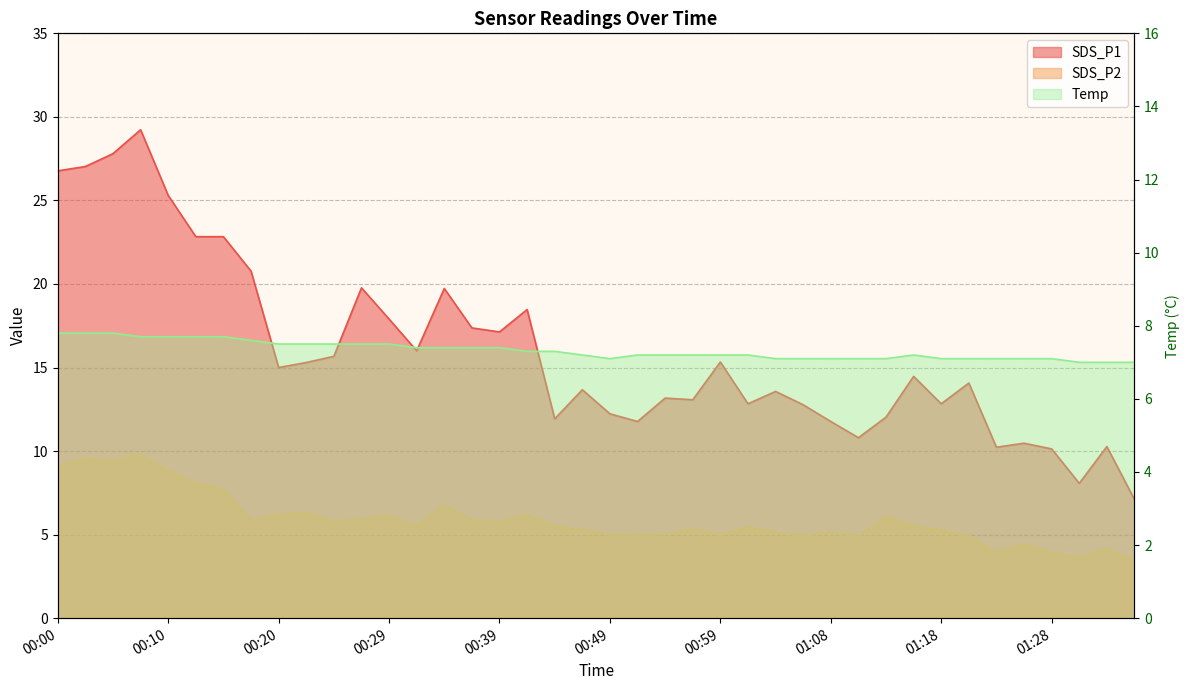

Is the value of SDS_P2 at 00:34 greater than the value of SDS_P1 at 00:10?

No